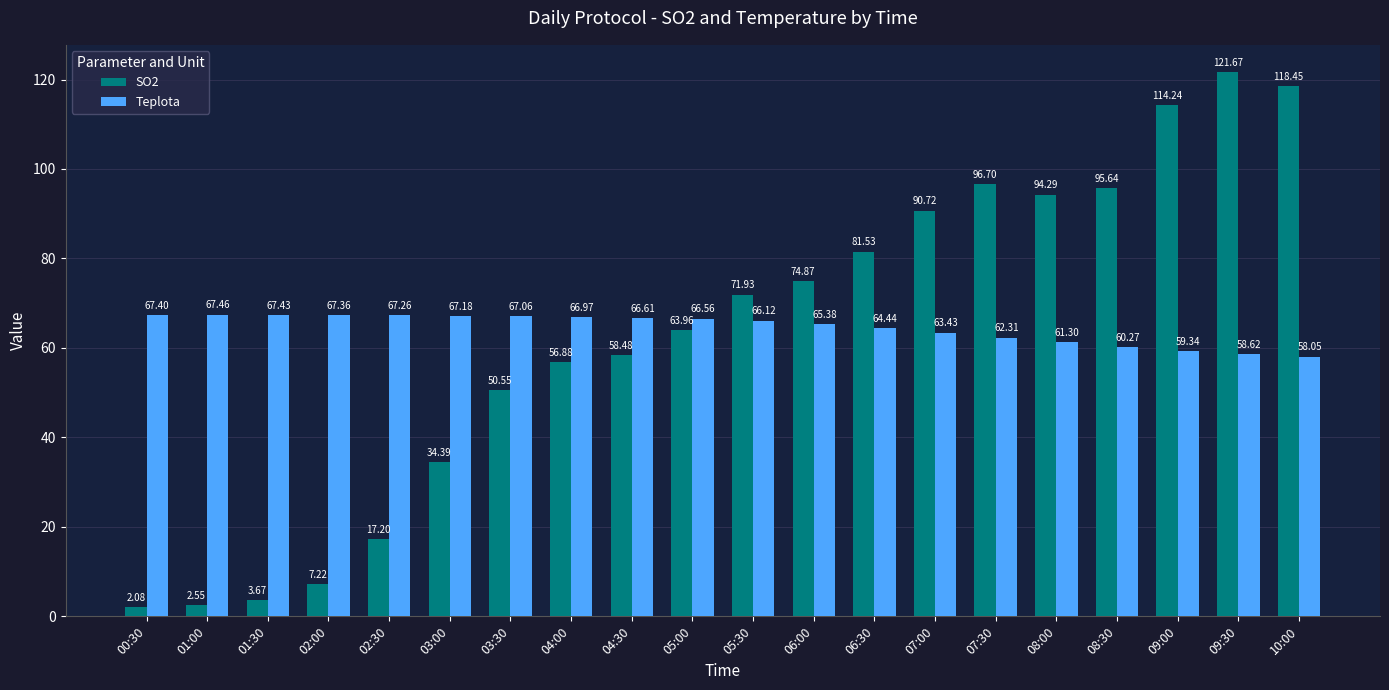

The Teplota series shows 40.5 at 05:30. True or false?

False